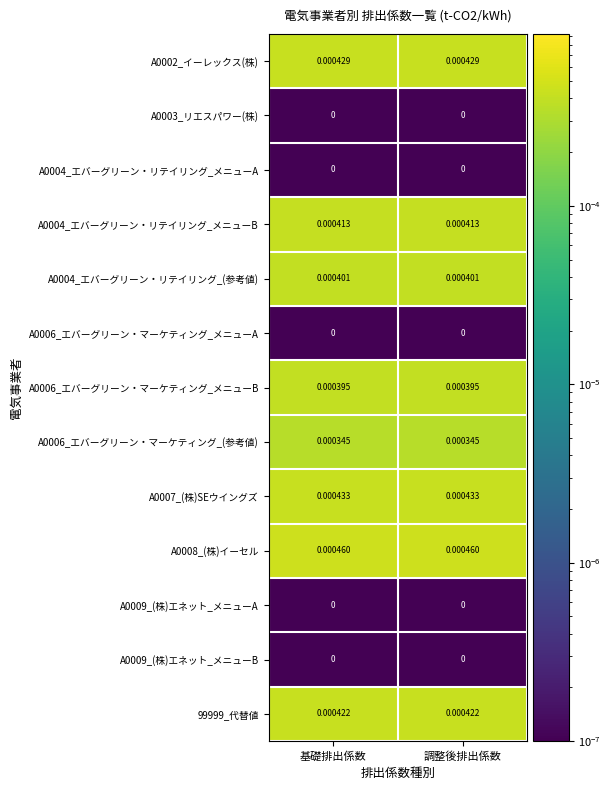

Is the value of 99999_代替値 at 基礎排出係数 greater than the value of A0006_エバーグリーン・マーケティング_メニューB at 調整後排出係数?

Yes